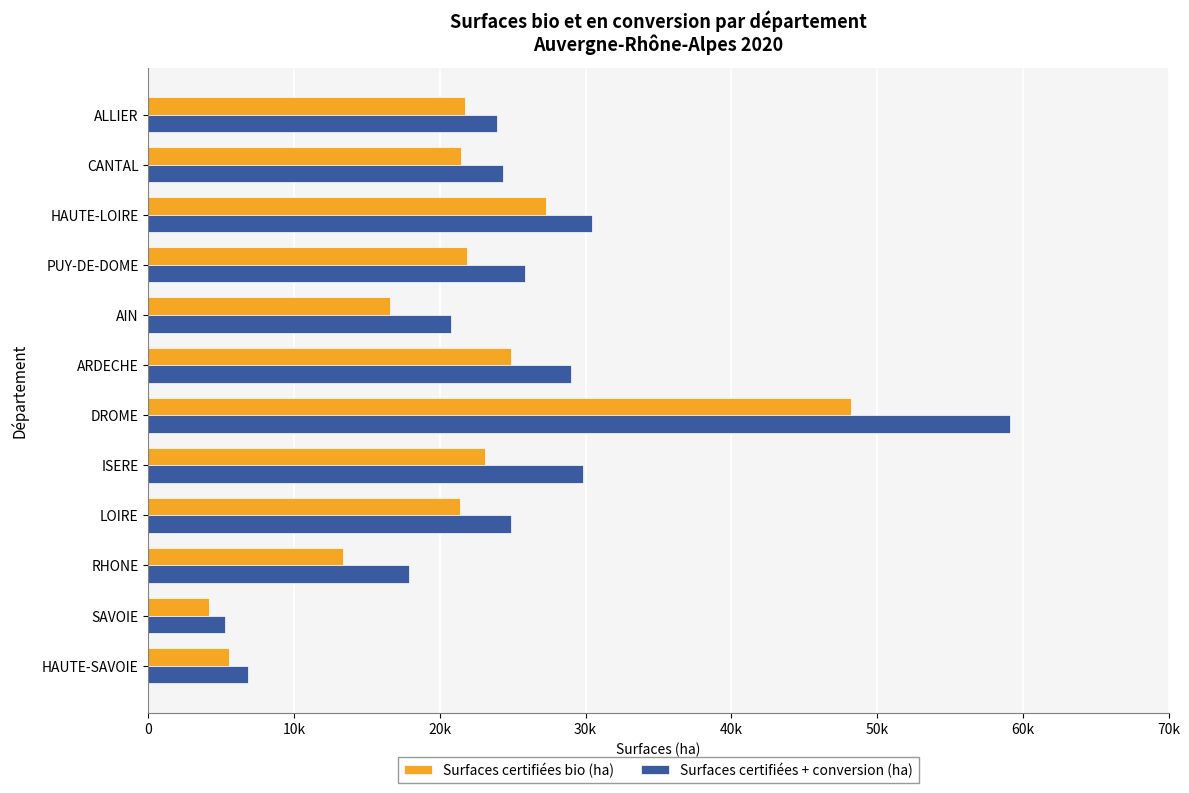

What are all the series names shown in the legend?

Surfaces certifiées bio (ha), Surfaces certifiées + conversion (ha)